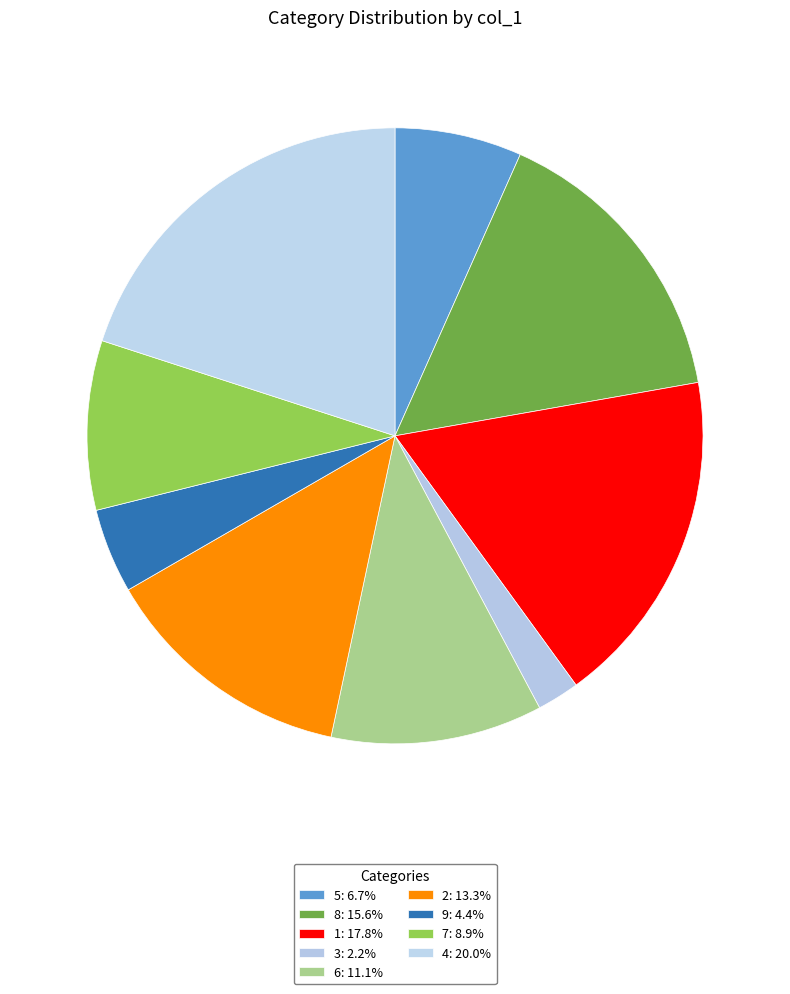

How many slices are in this pie chart?

9